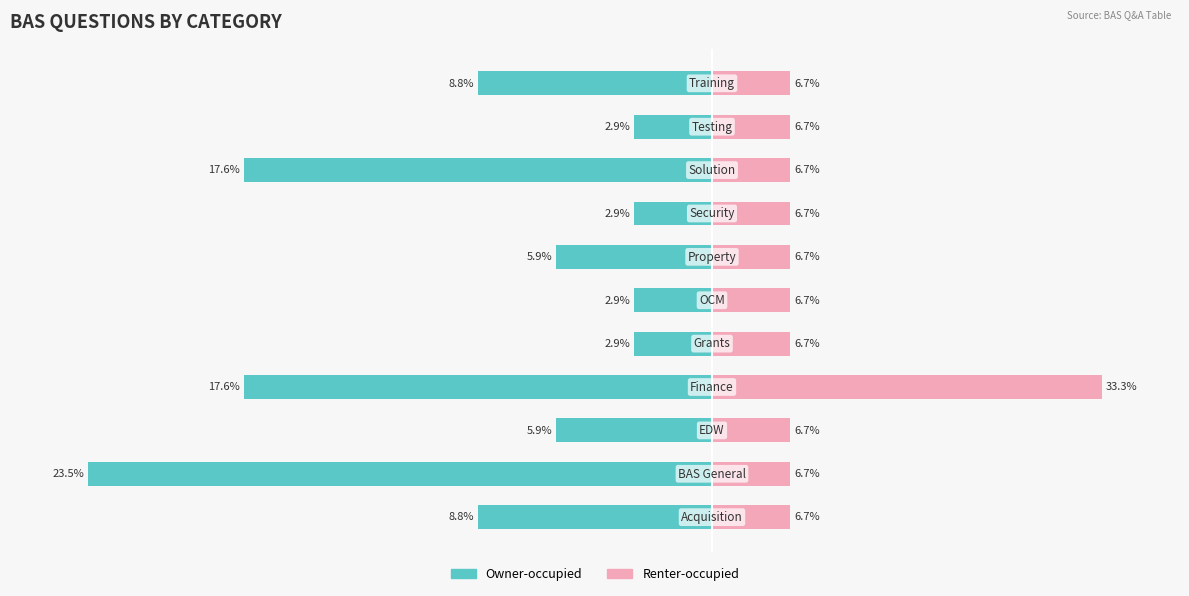

Between 2 and 10, which series saw the biggest shift?

Owner-occupied